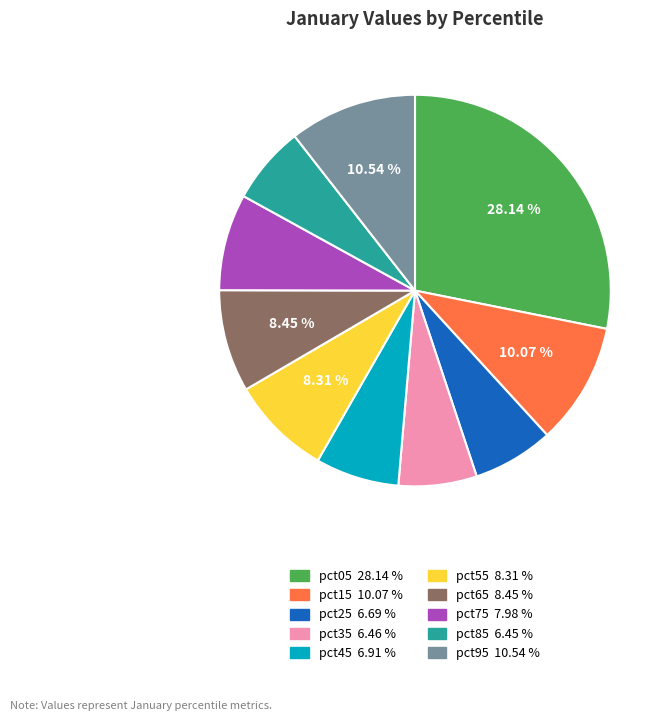

How many slices are in this pie chart?

10